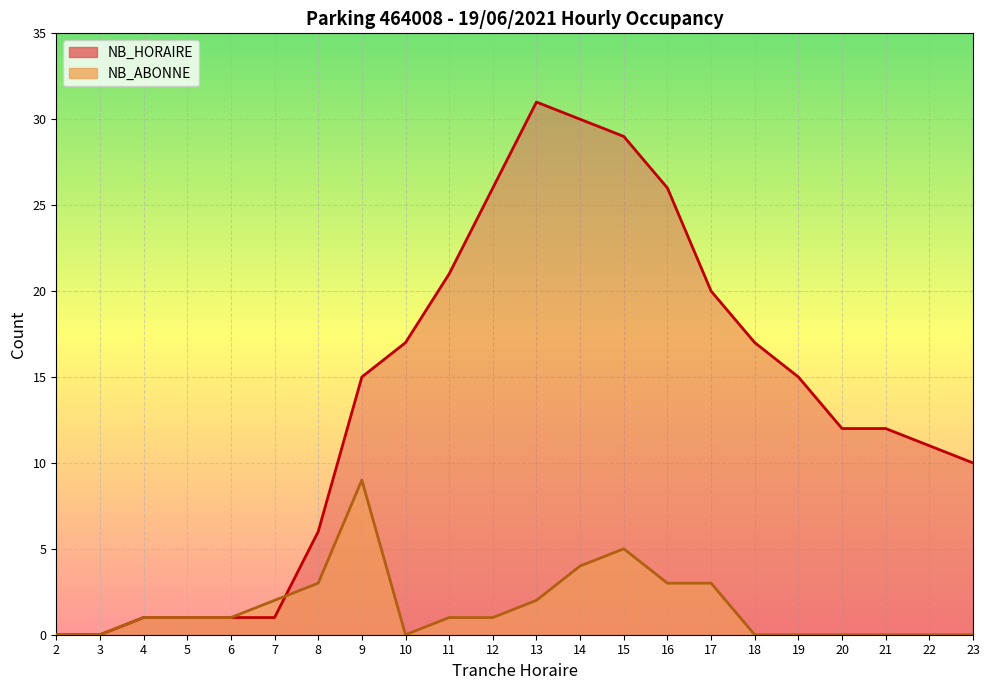

What is the approximate value of NB_HORAIRE at 13, to the nearest 10?

30